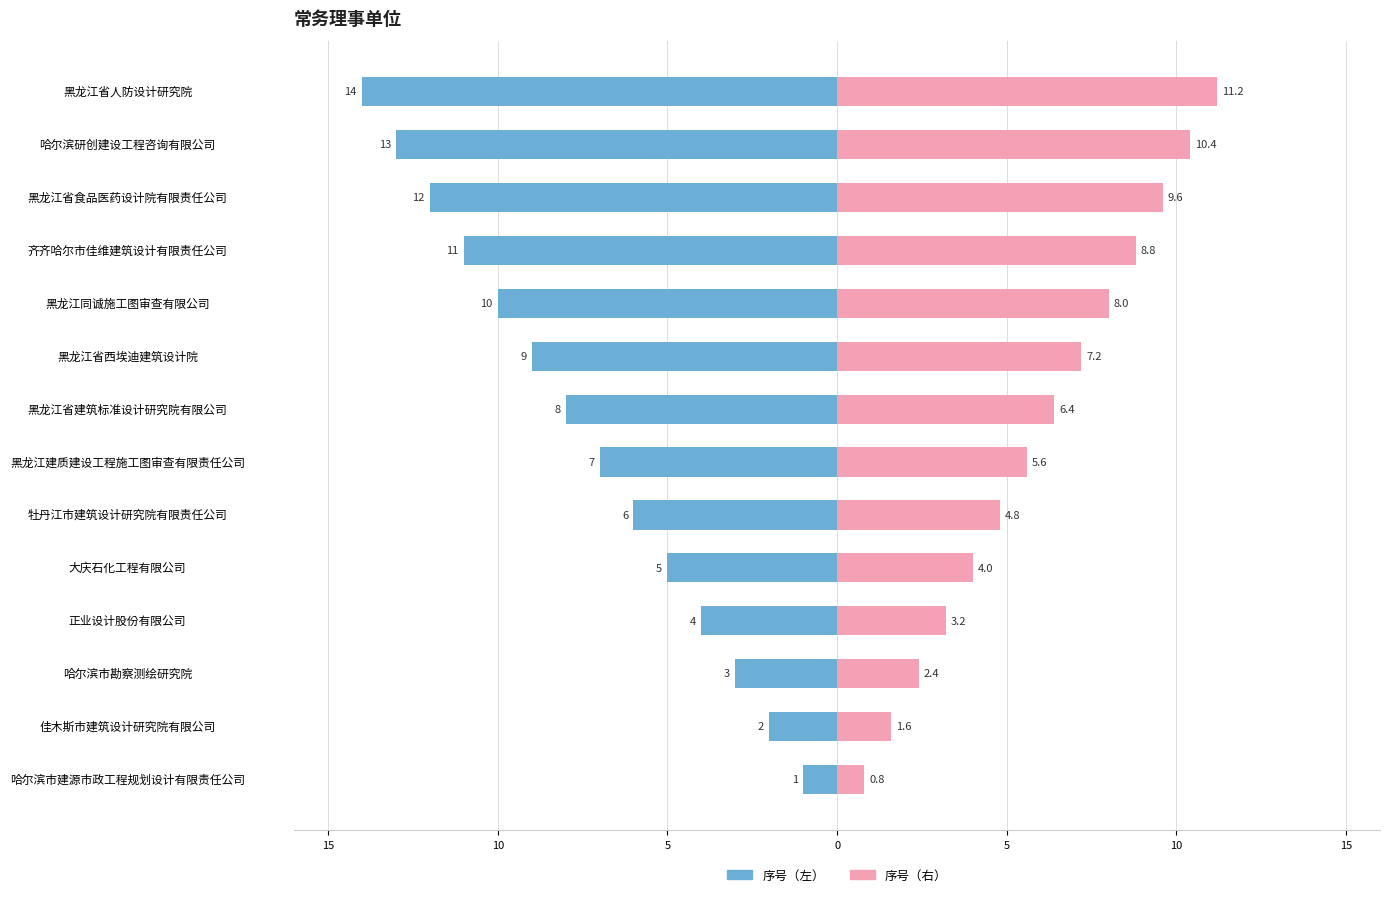

How many series are shown in this chart?

2